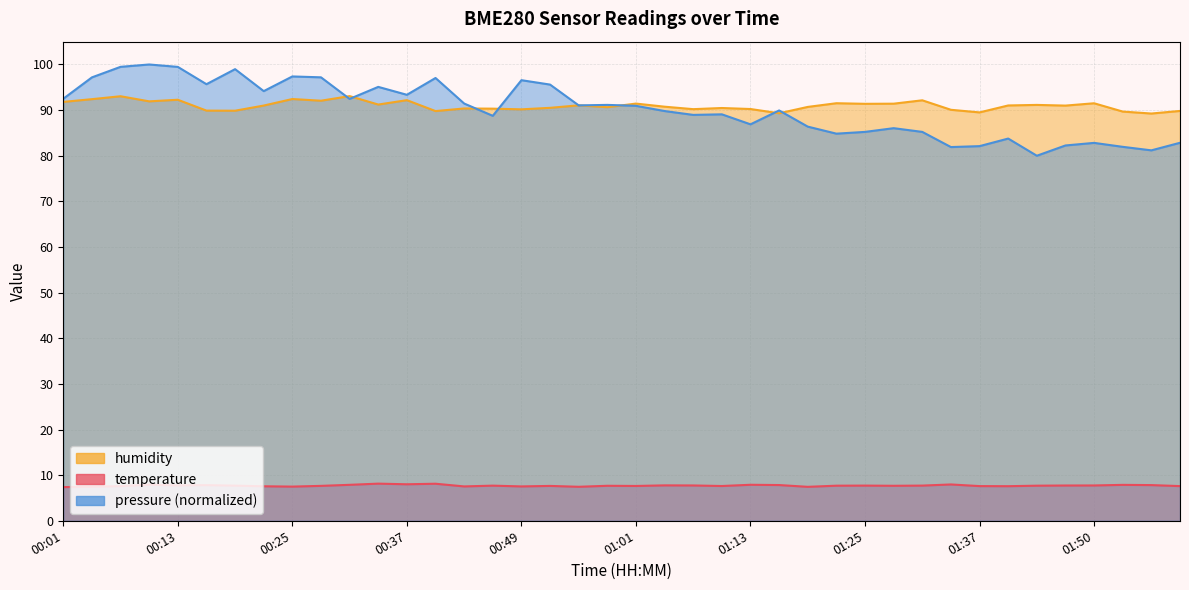

Which label corresponds to the largest value in the chart?

00:31